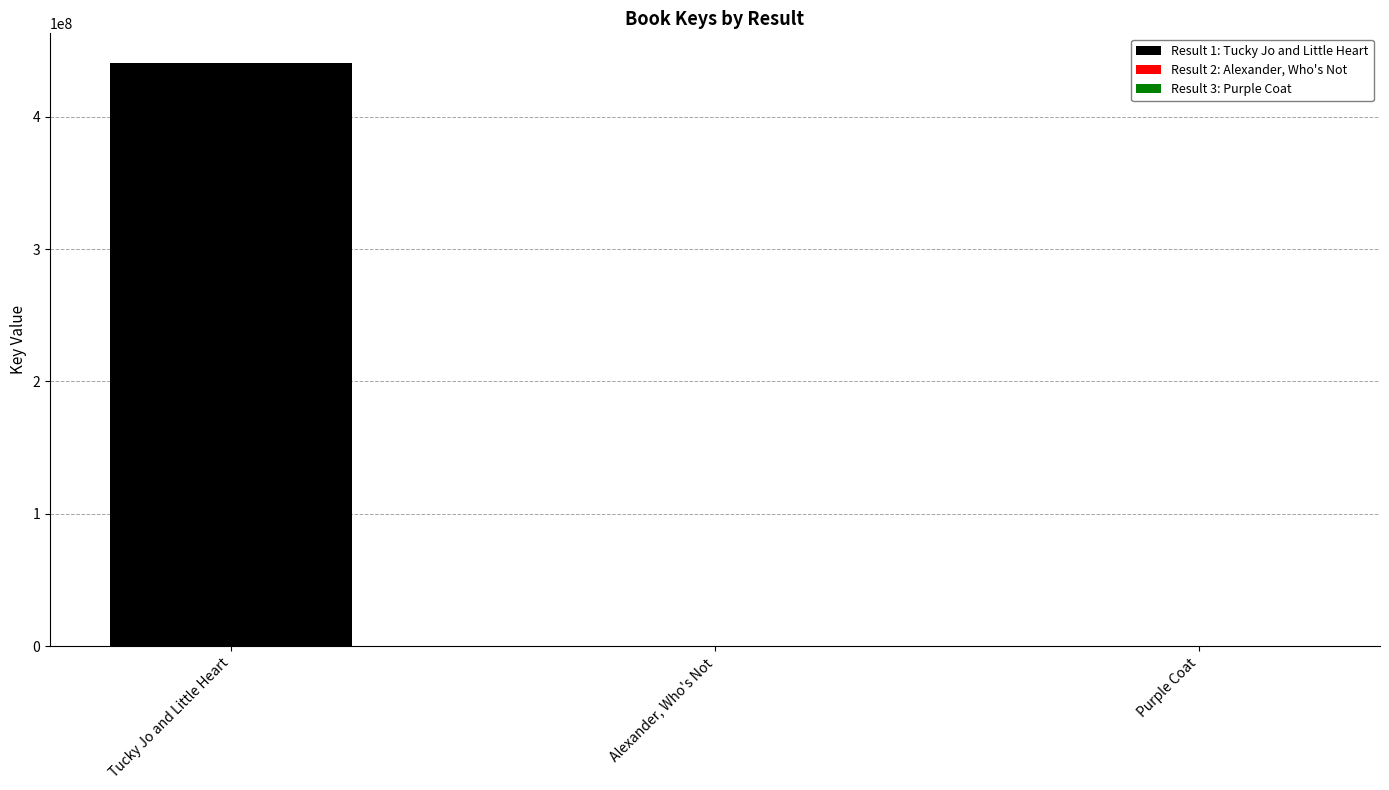

True or false: the data shows 7256 at Alexander, Who's Not.

True